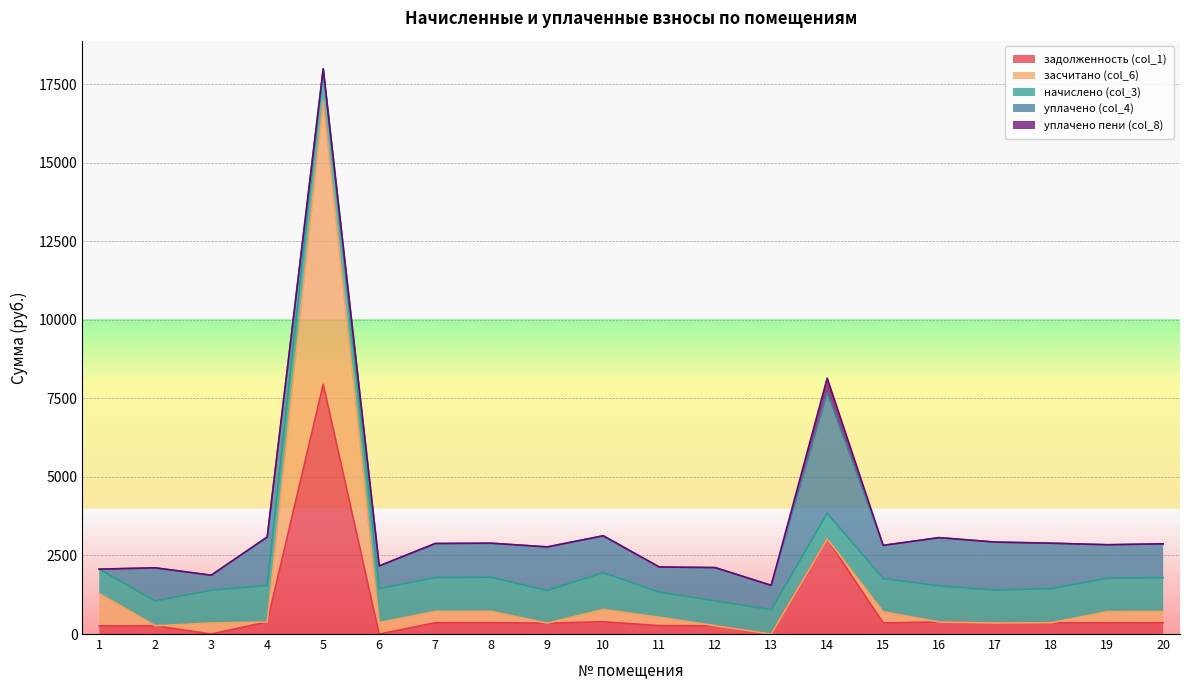

The value of задолженность (col_1) at 8 is 361.3. True or false?

True